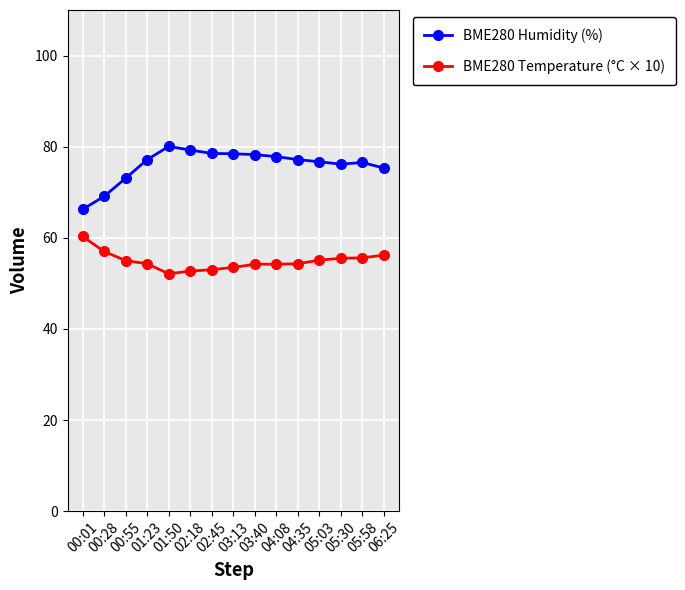

True or false: BME280 Humidity (%) has more than 0 points higher than both neighbors.

True